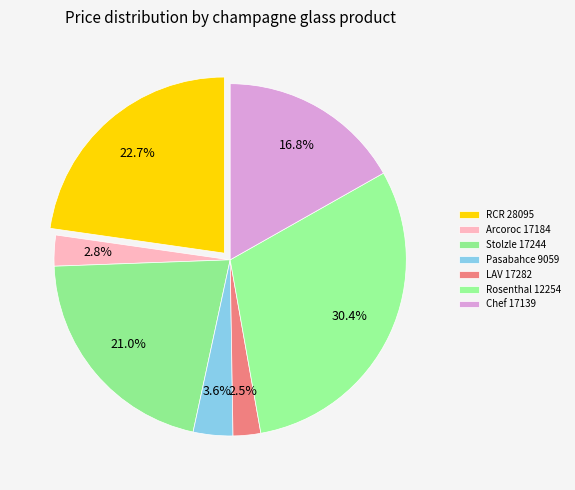

Is there a majority slice in this chart?

No